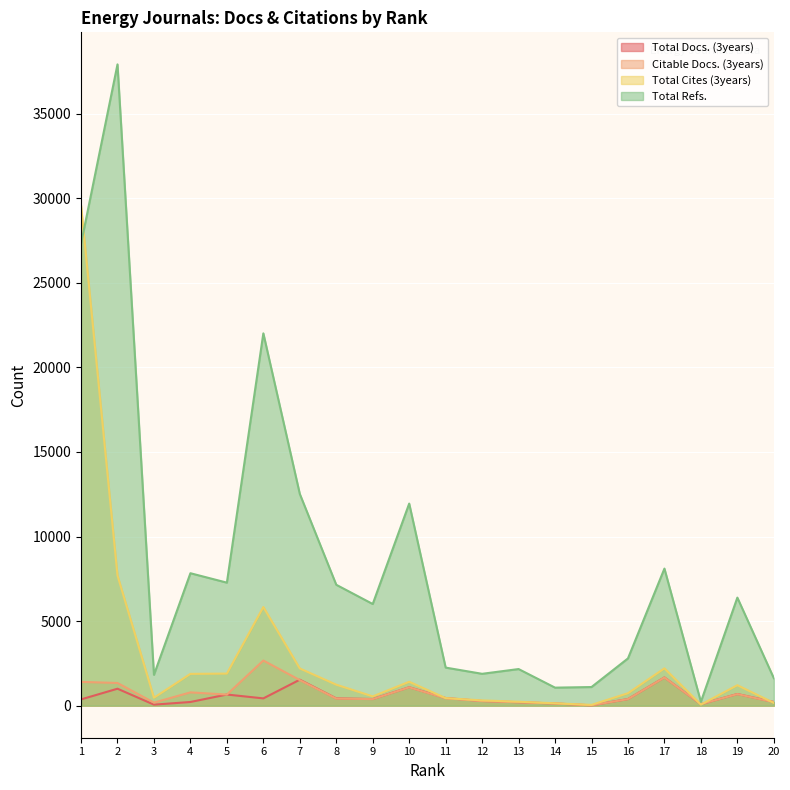

What are all the series names shown in the legend?

Total Docs. (3years), Citable Docs. (3years), Total Cites (3years), Total Refs.